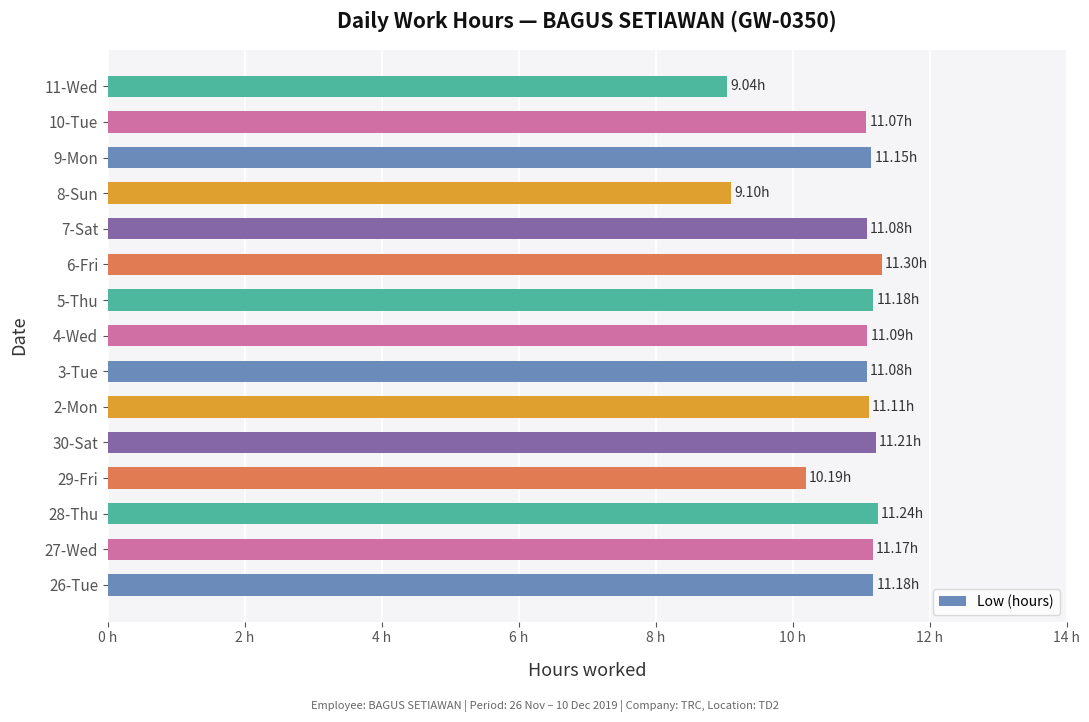

Does the chart contain any negative values?

No